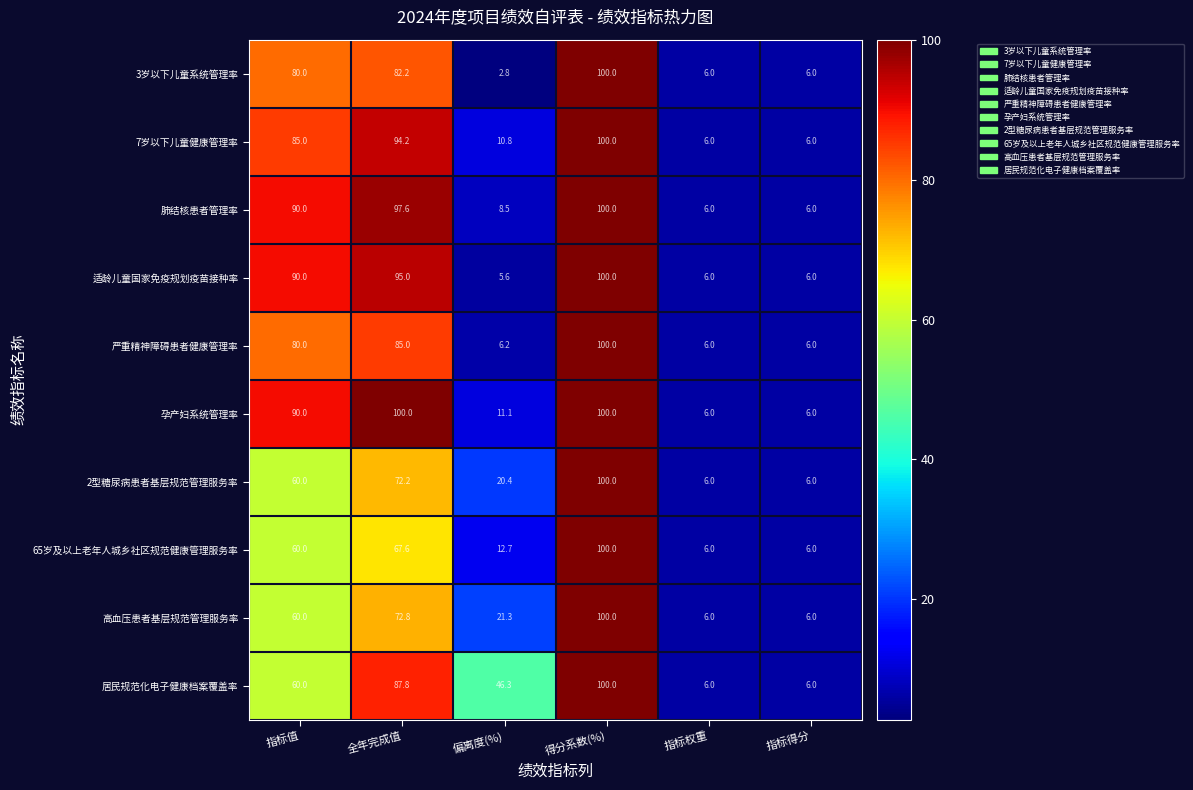

At which category is the sum across all series the highest?

得分系数(%)